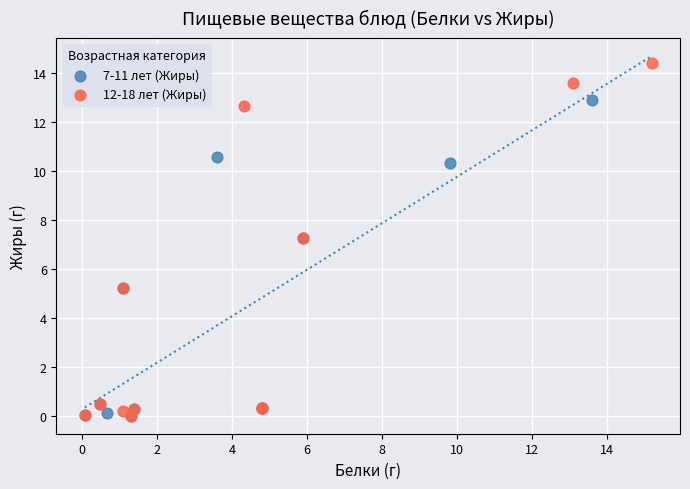

Which series has the widest spread of Y values?

12-18 лет (Жиры)